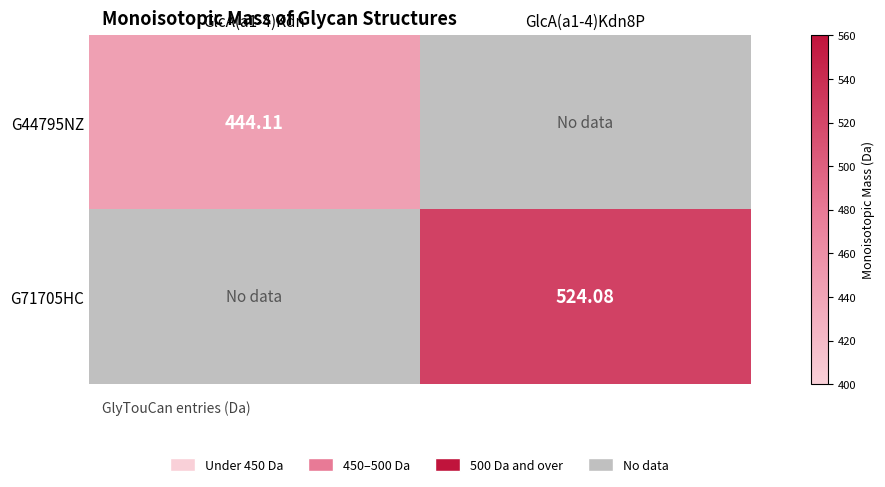

Between GlcA(a1-4)Kdn8P and GlcA(a1-4)Kdn, which is larger?

GlcA(a1-4)Kdn